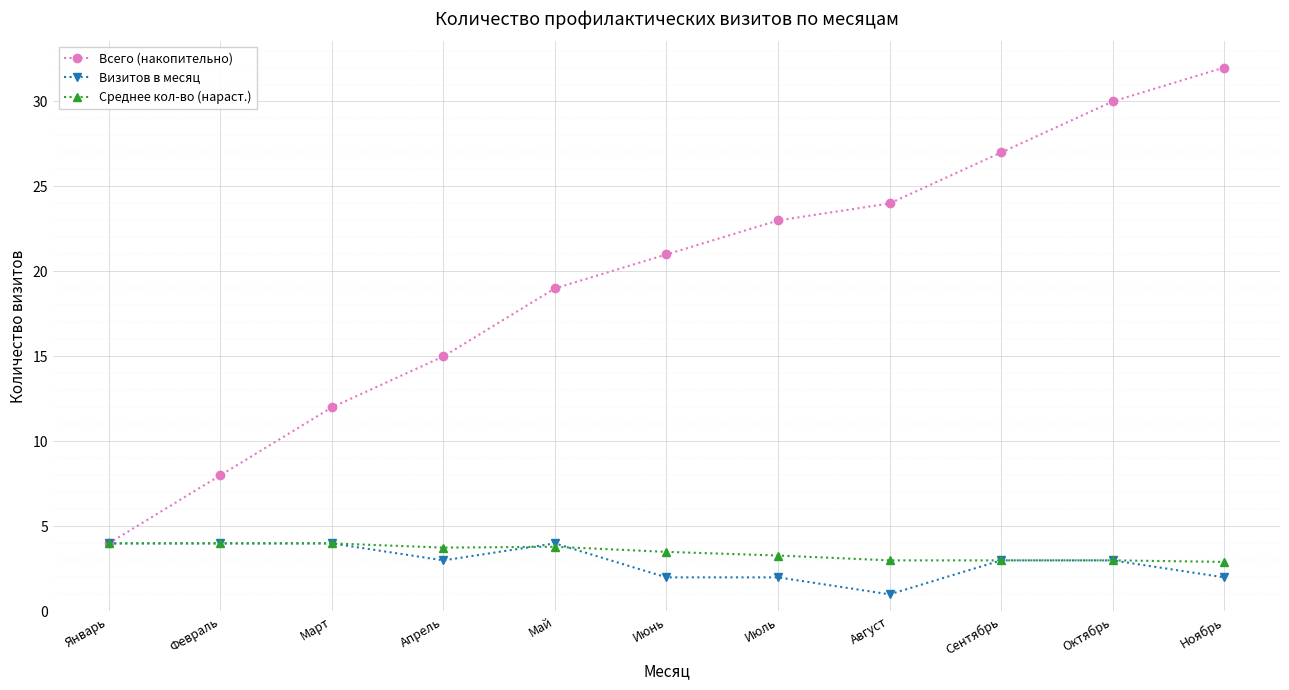

What position from the right is Июнь?

6